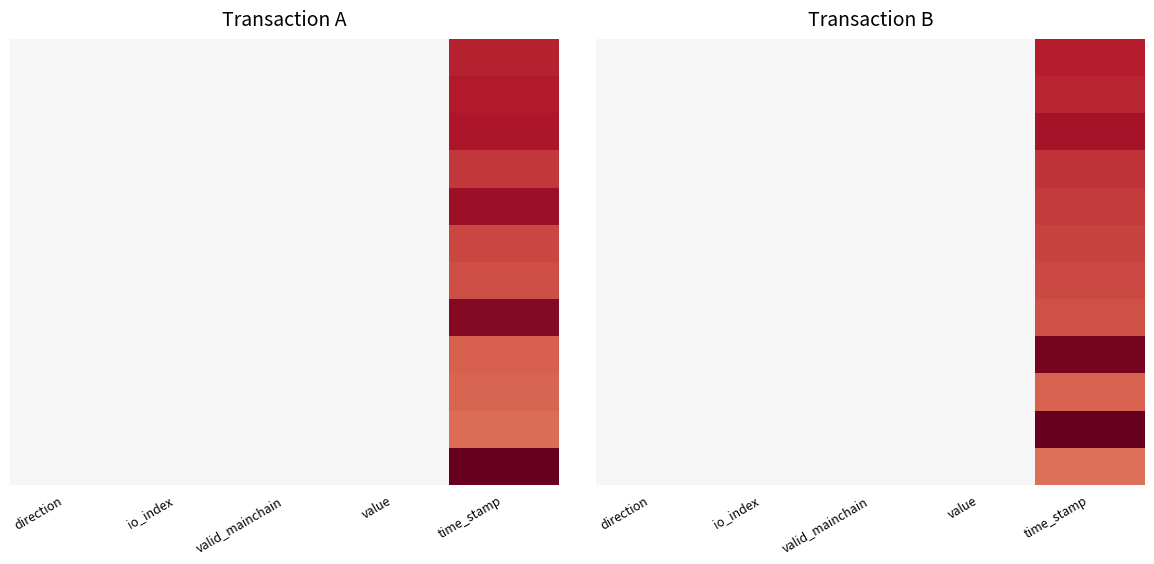

What is the difference between the highest and lowest values at valid_mainchain?

0.5